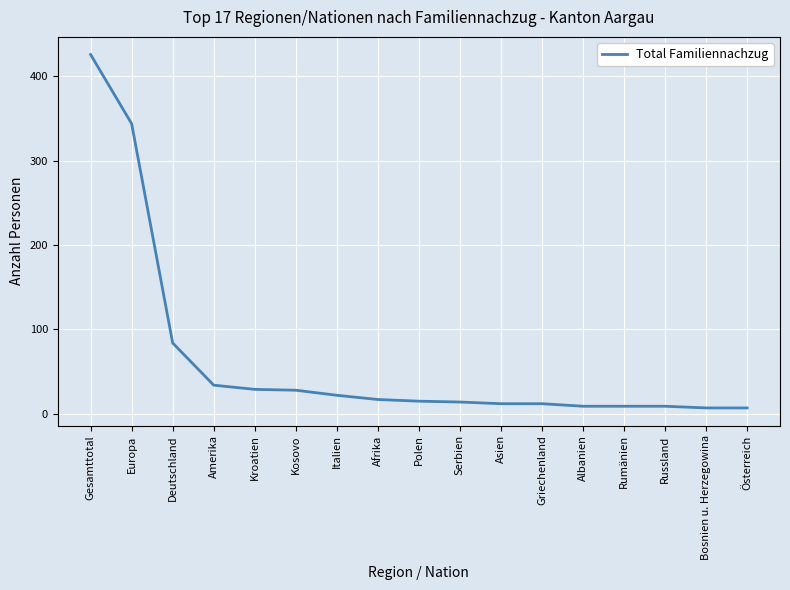

At which category does the chart reach its peak across all series?

Gesamttotal